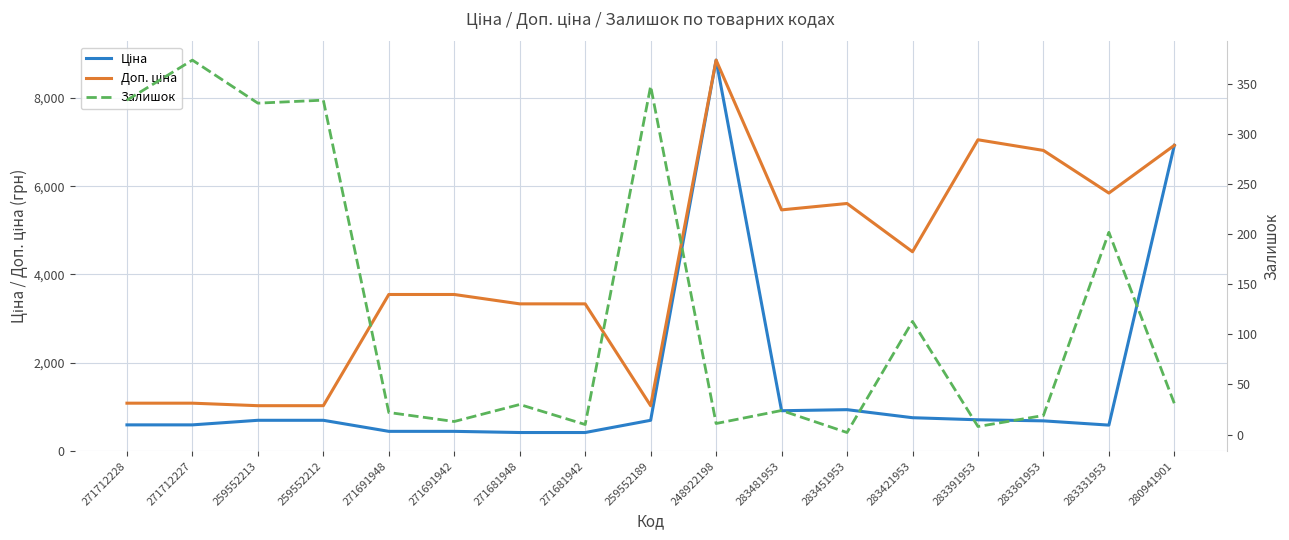

What is the average value of the Залишок series?

129.8